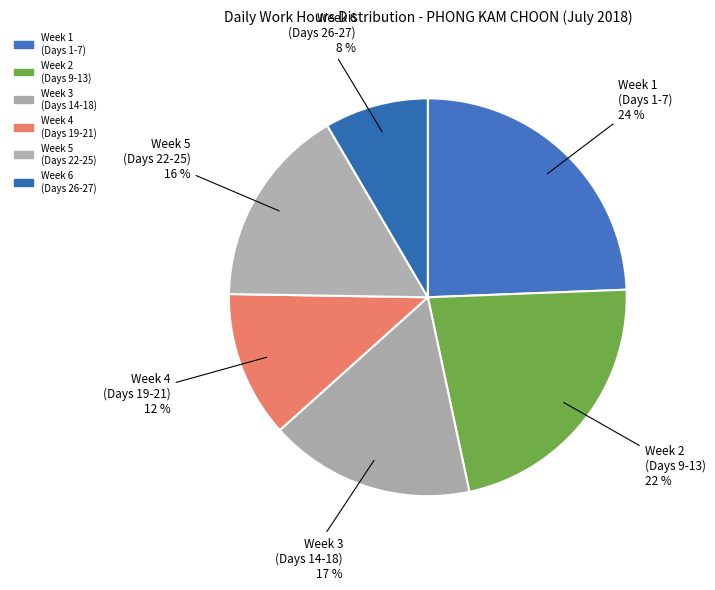

How many segments does this pie chart have?

6